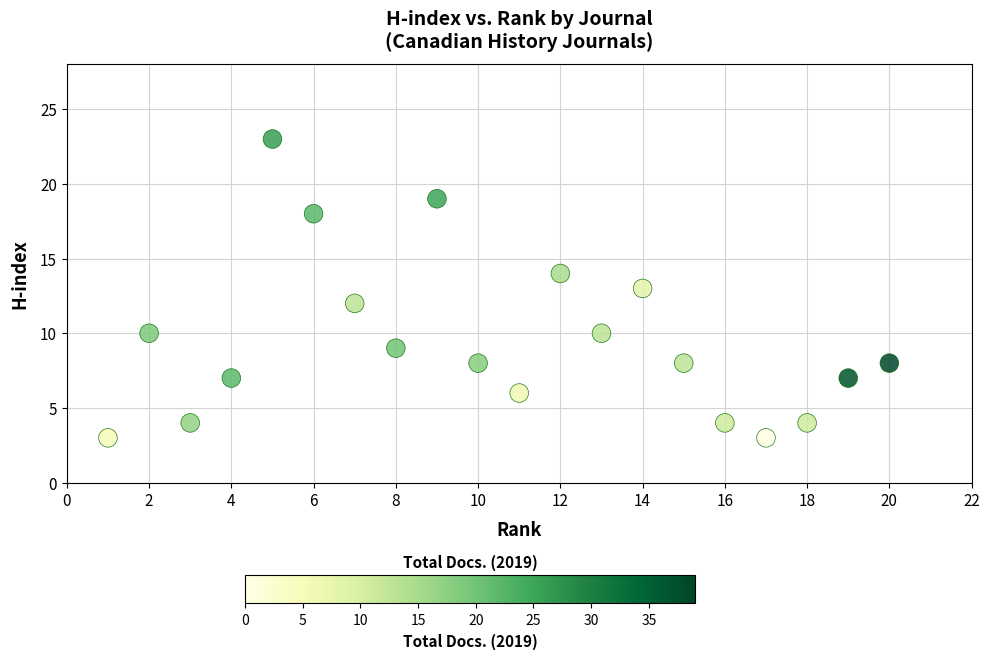

What is the range of X values (max minus min)?

19